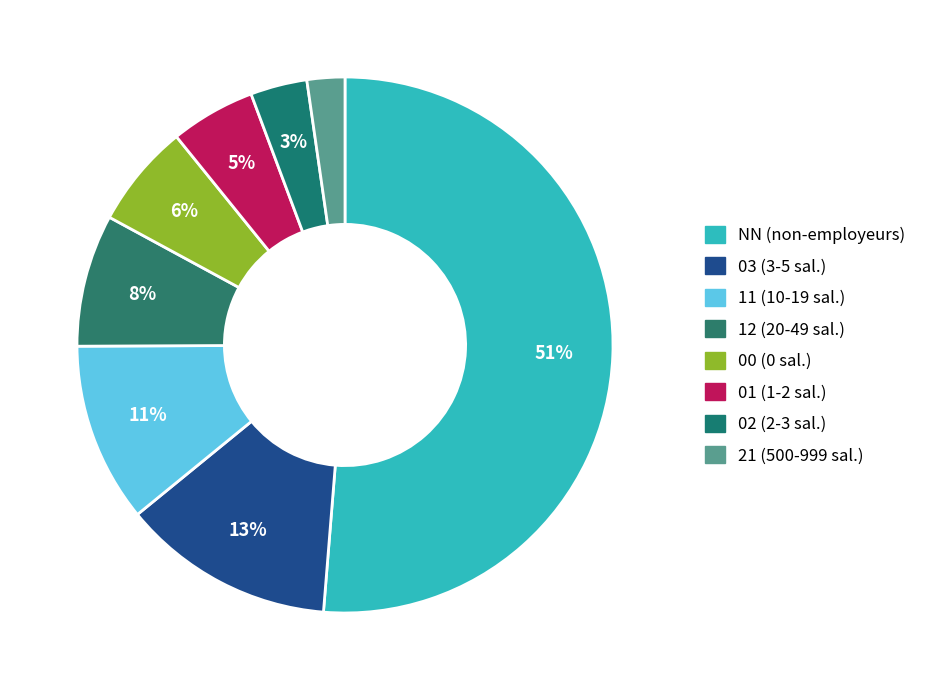

Is there a majority slice in this chart?

Yes